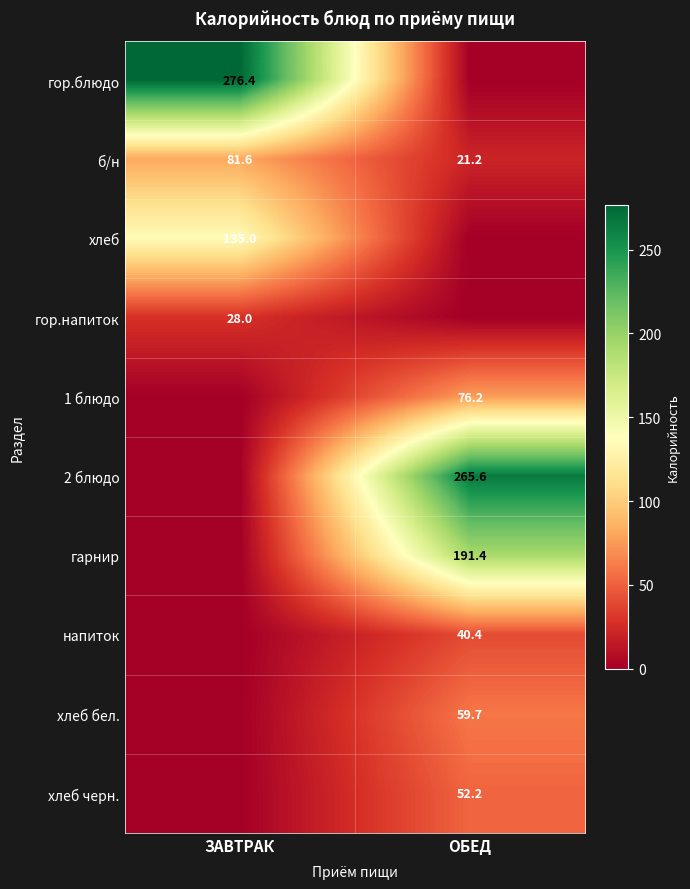

What is the sum of the б/н values at ЗАВТРАК and ОБЕД?

102.8